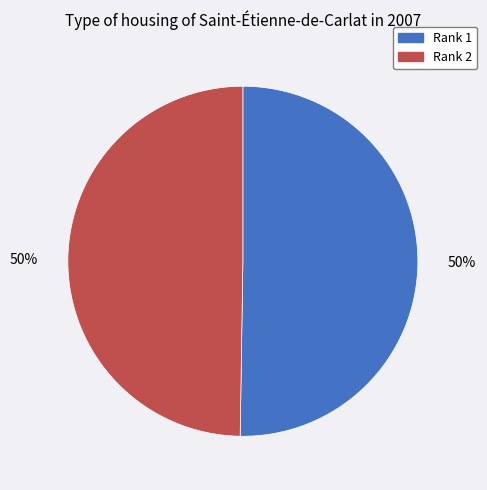

To the nearest percent, what is the average slice percentage?

50%